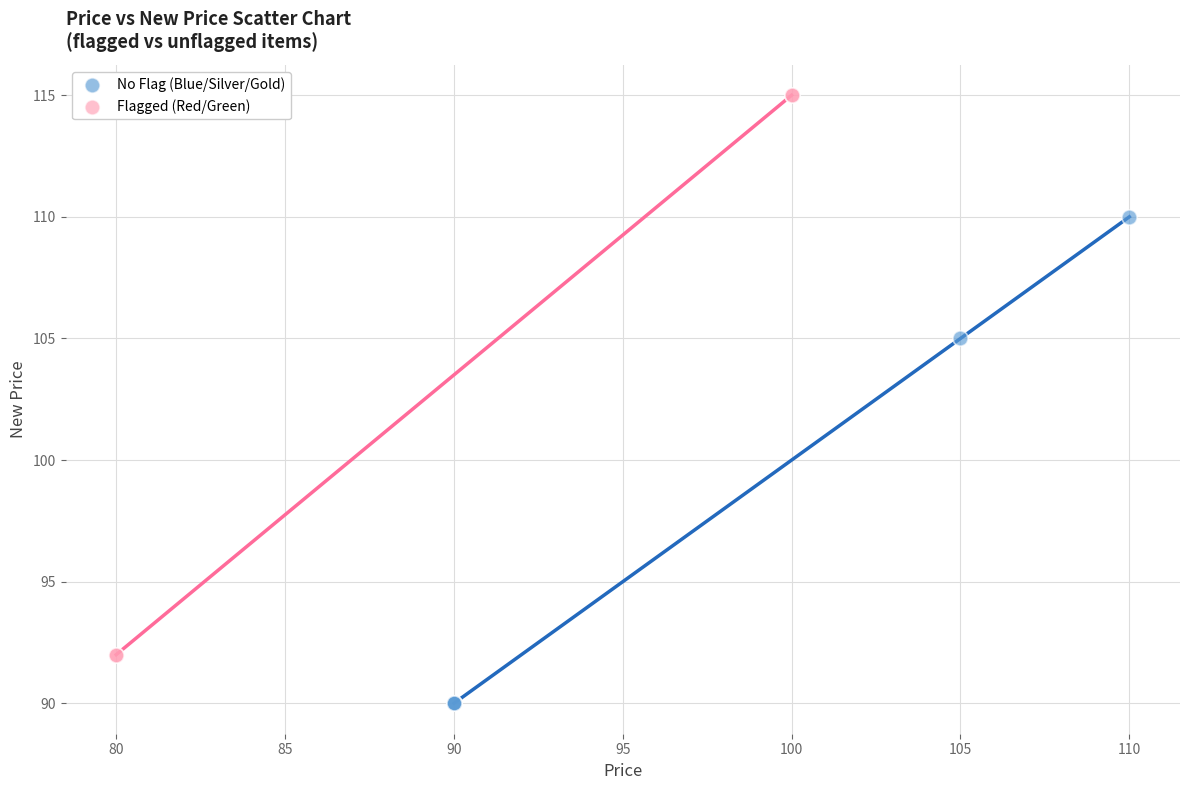

Which series reaches the maximum Y coordinate?

Flagged (Red/Green)